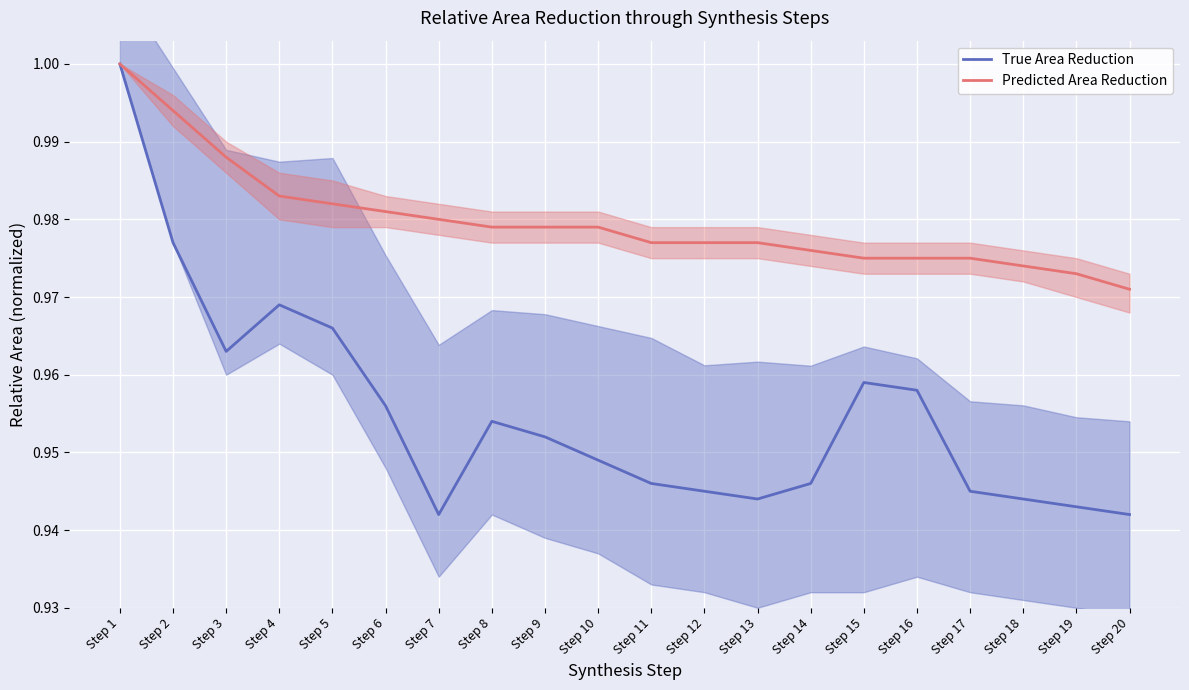

True or false: True Area Reduction has a value of 1.3 at Step 12.

False